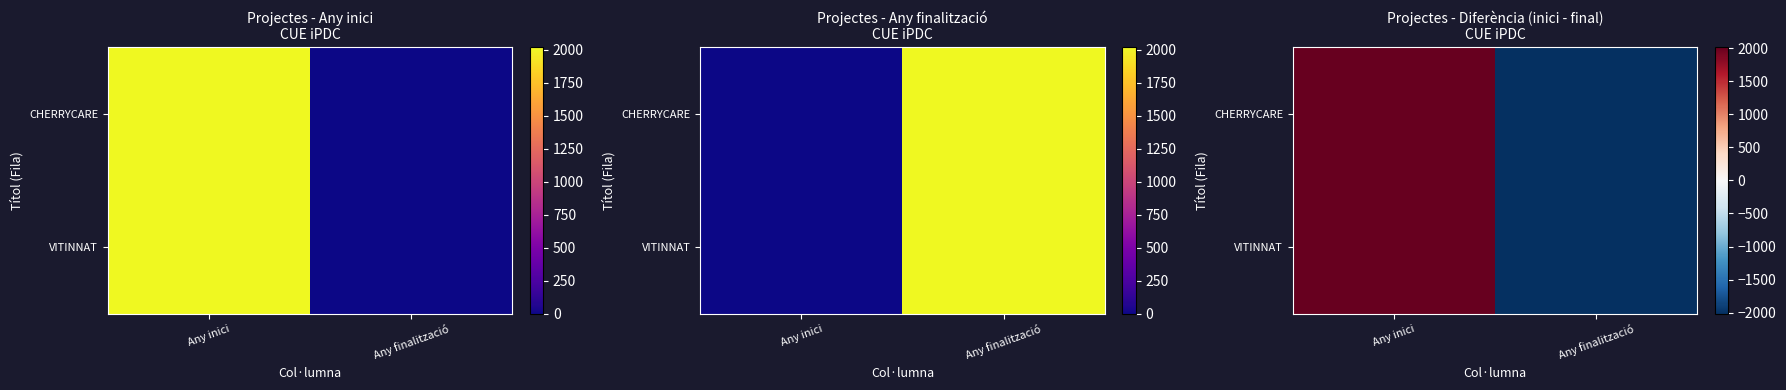

What is the maximum value shown in the chart?

2019